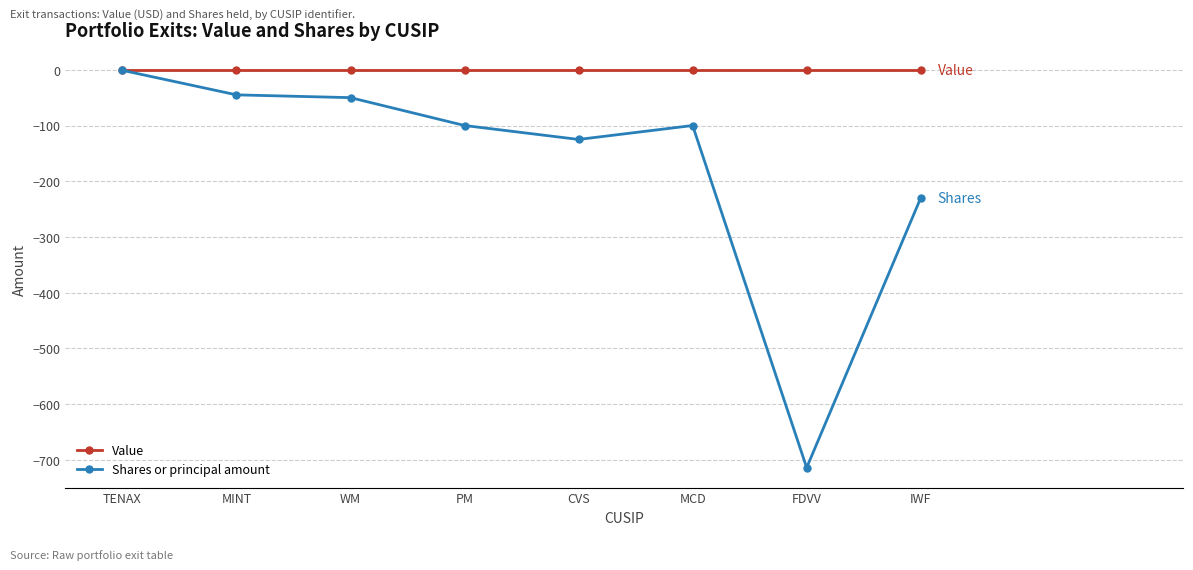

Which series changed the most between MINT and FDVV?

Shares or principal amount